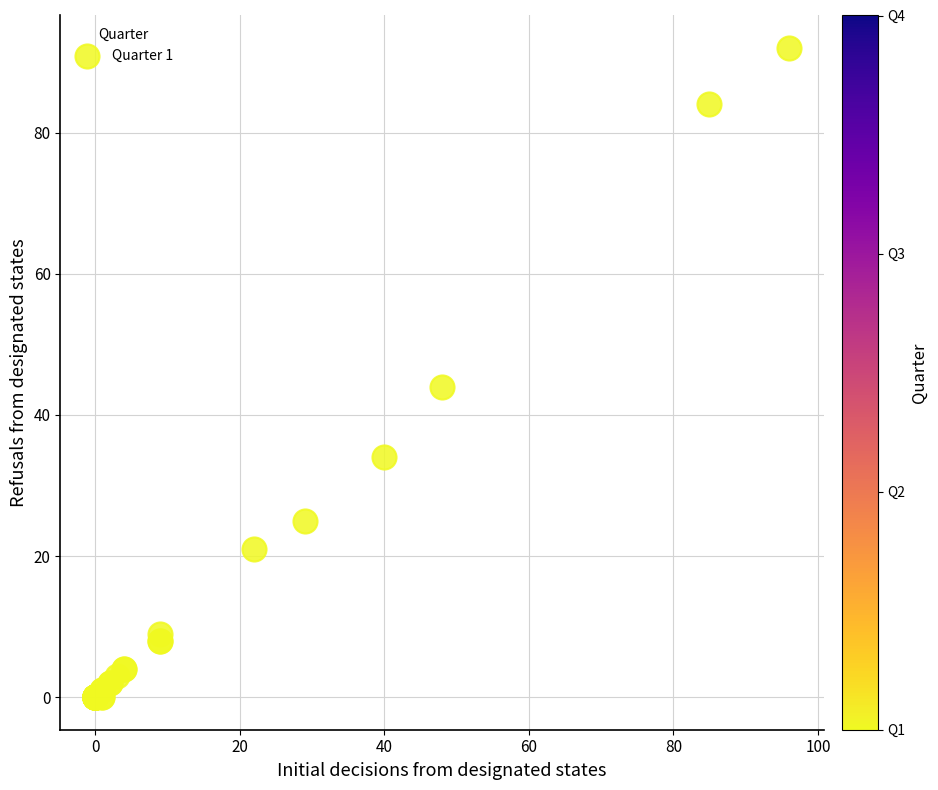

What Y value in the scatter plot is closest to 46?

44